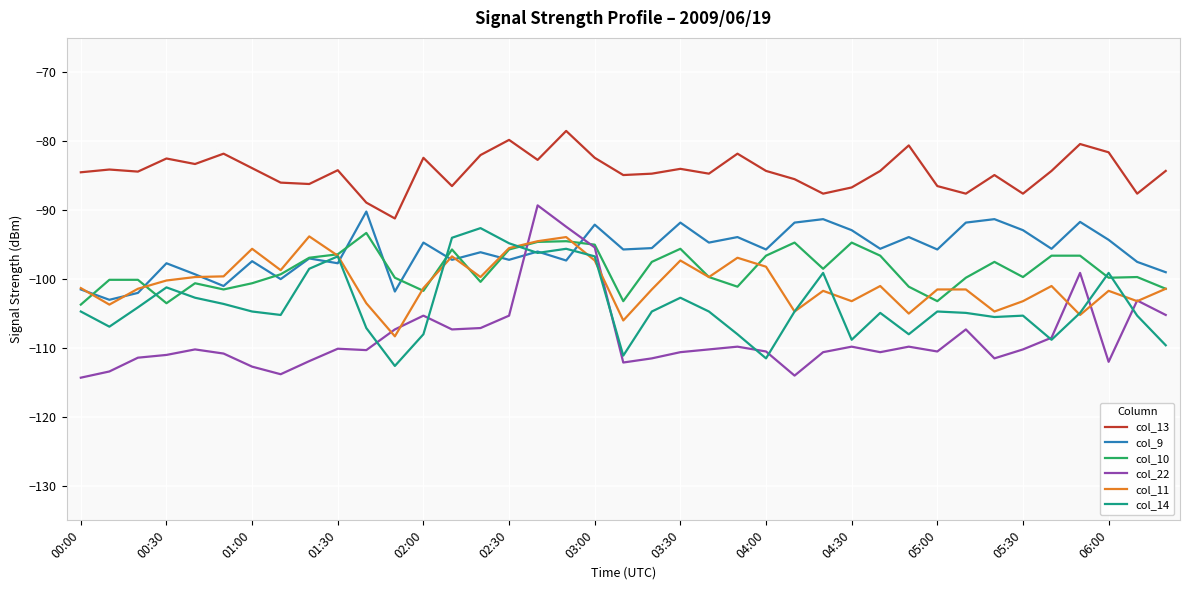

True or false: col_13 and col_11 intersect in this chart.

False